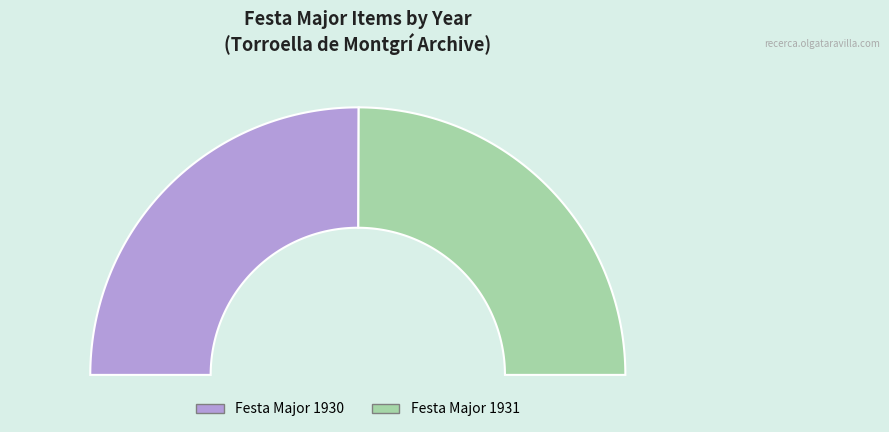

To the nearest percent, what percentage of the pie is Festa Major 1931?

50%